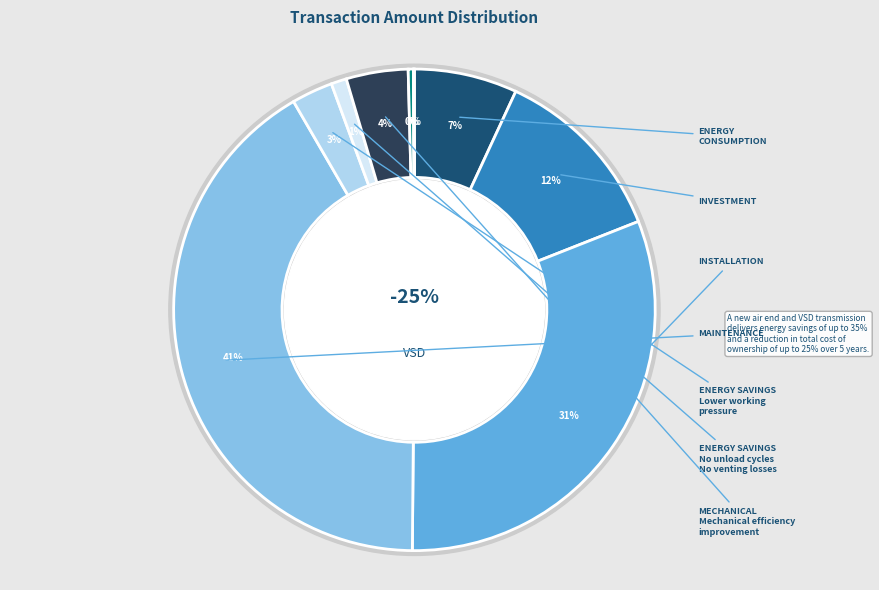

Is the sum of 1000 and 500 greater than half?

Yes